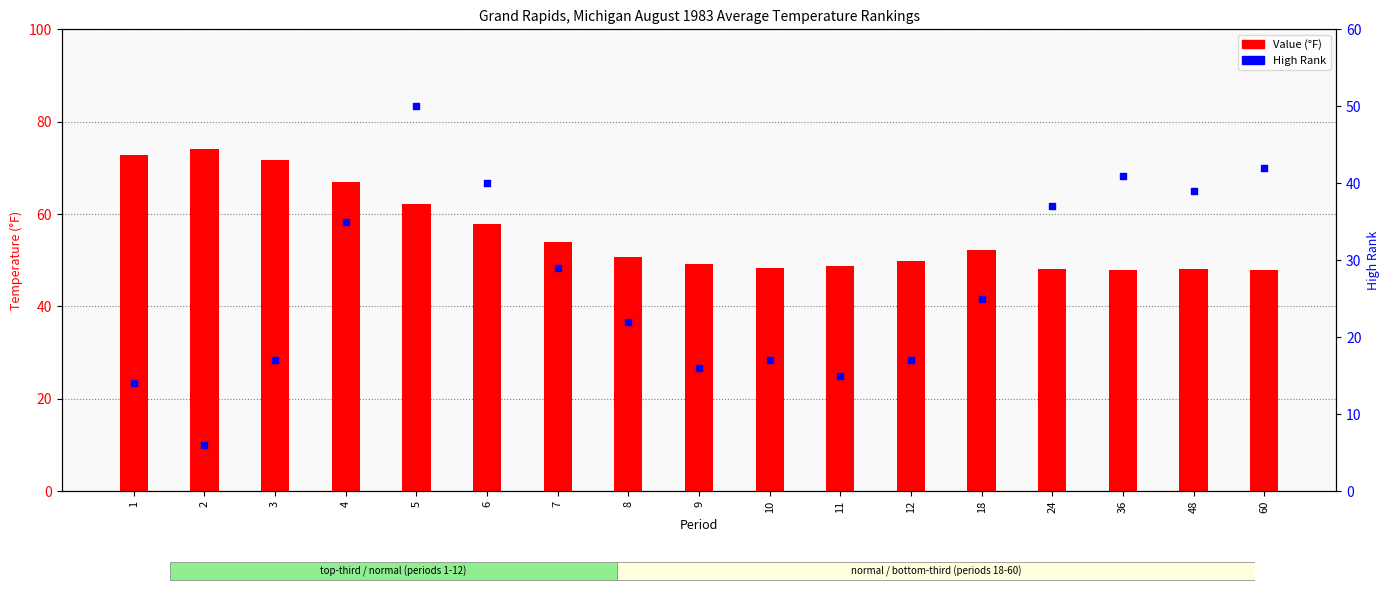

What is the total value across all series at 36?

89.0